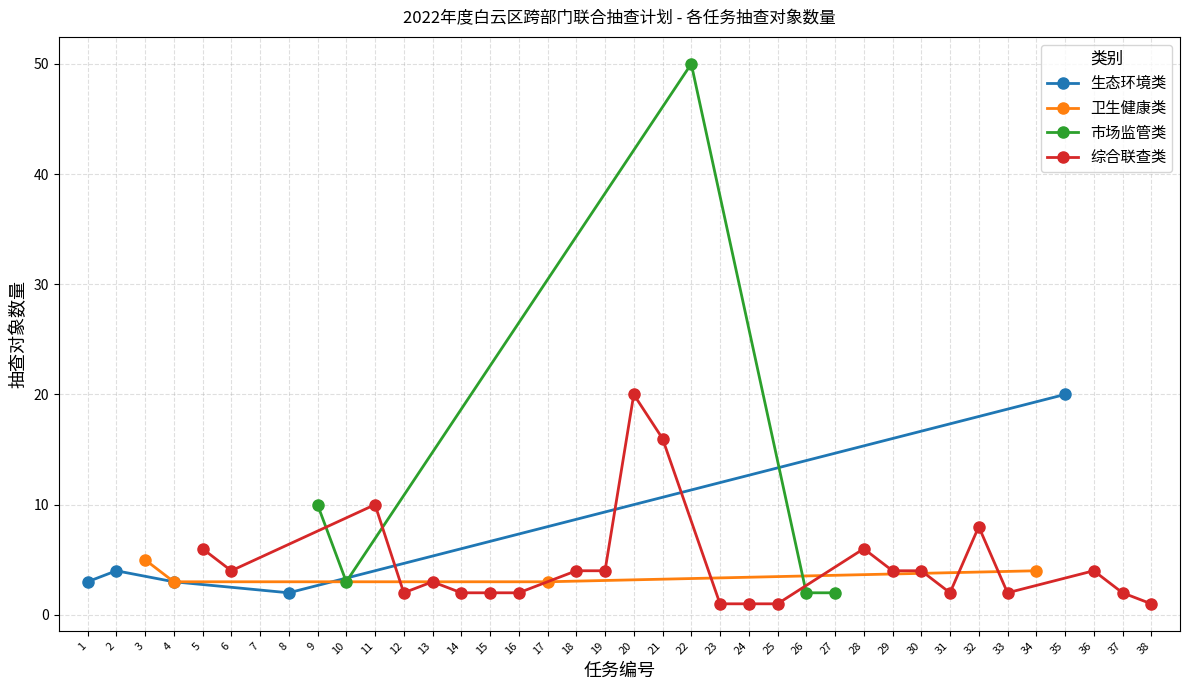

The 生态环境类 series shows 2 at 8. True or false?

True